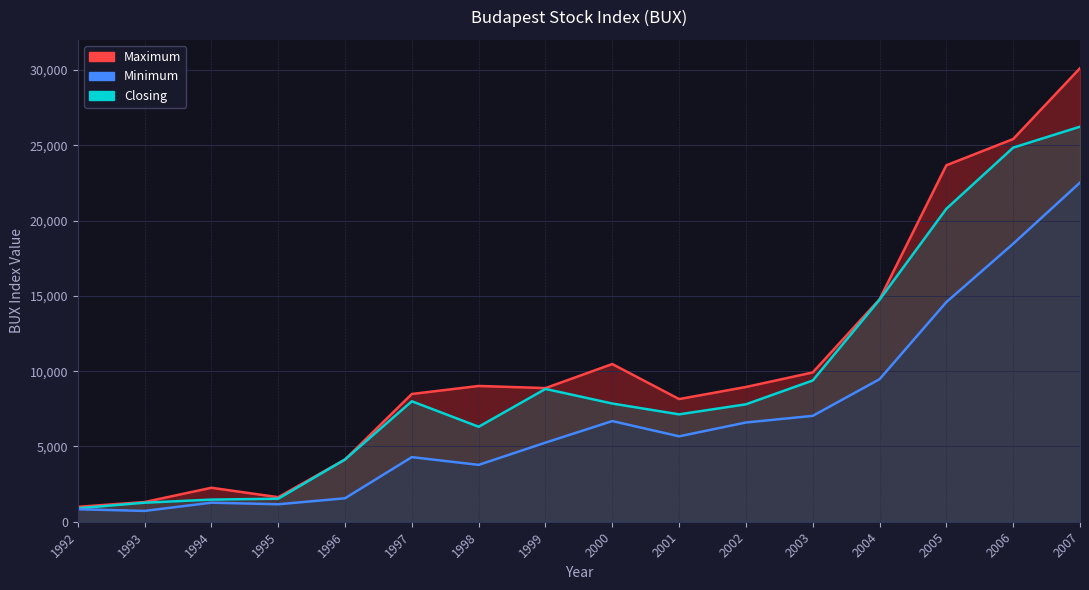

What is the sum of all Minimum values?

109861.9